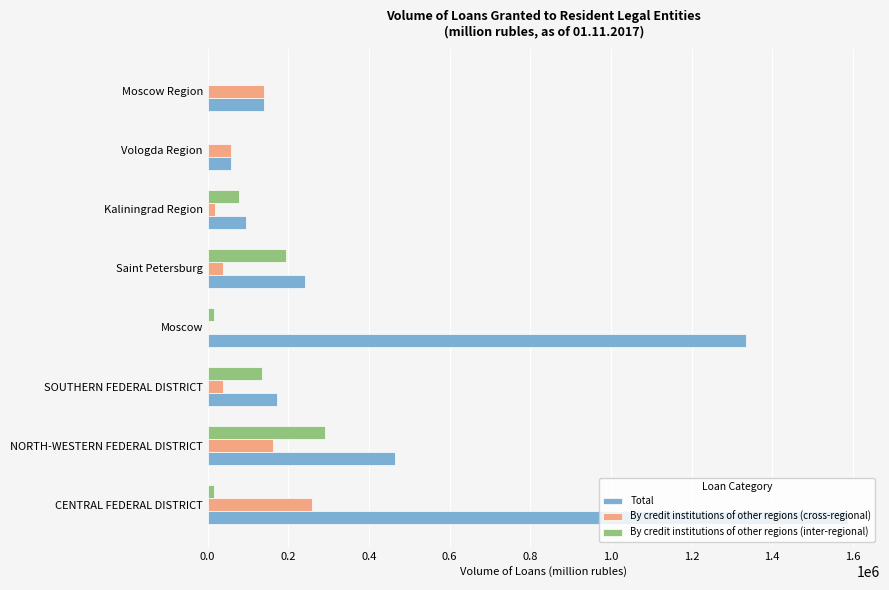

What is the greatest value displayed?

1588054